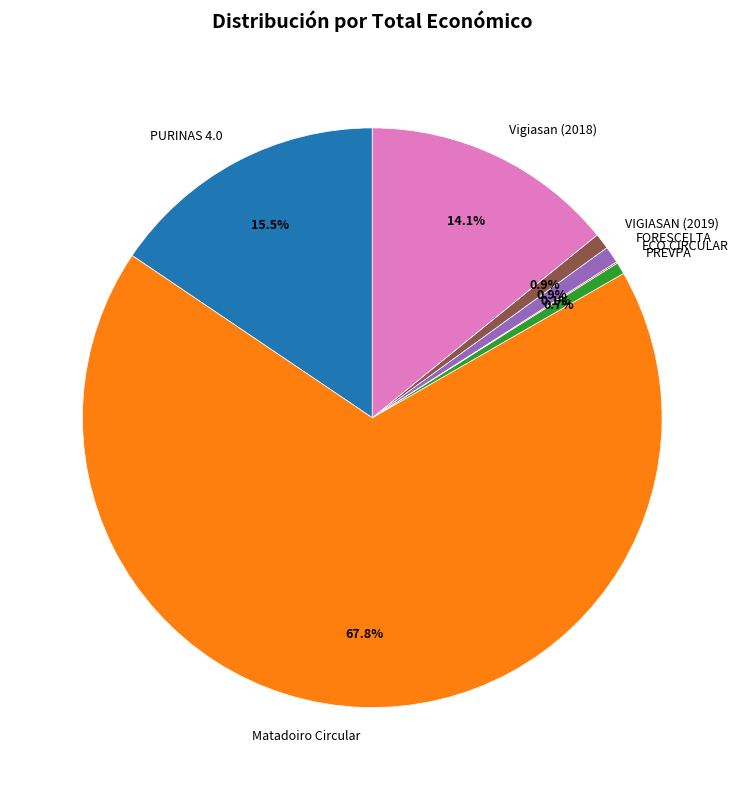

True or false: Vigiasan (2018) accounts for 14% of the total.

True